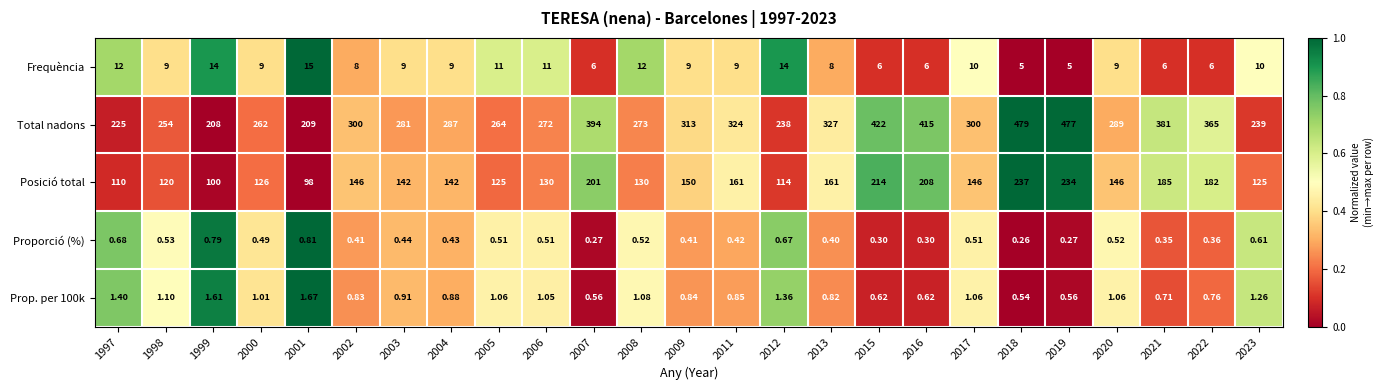

Which series has the widest spread of values?

Total nadons